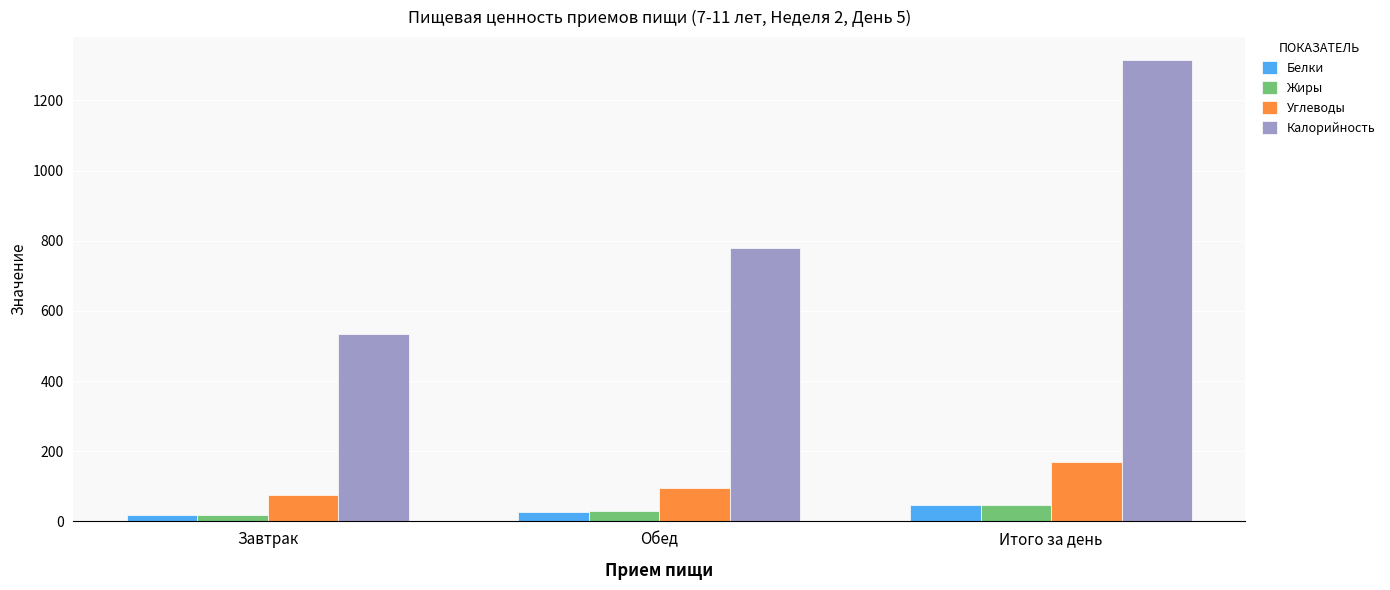

Which series has the widest spread of values?

Калорийность